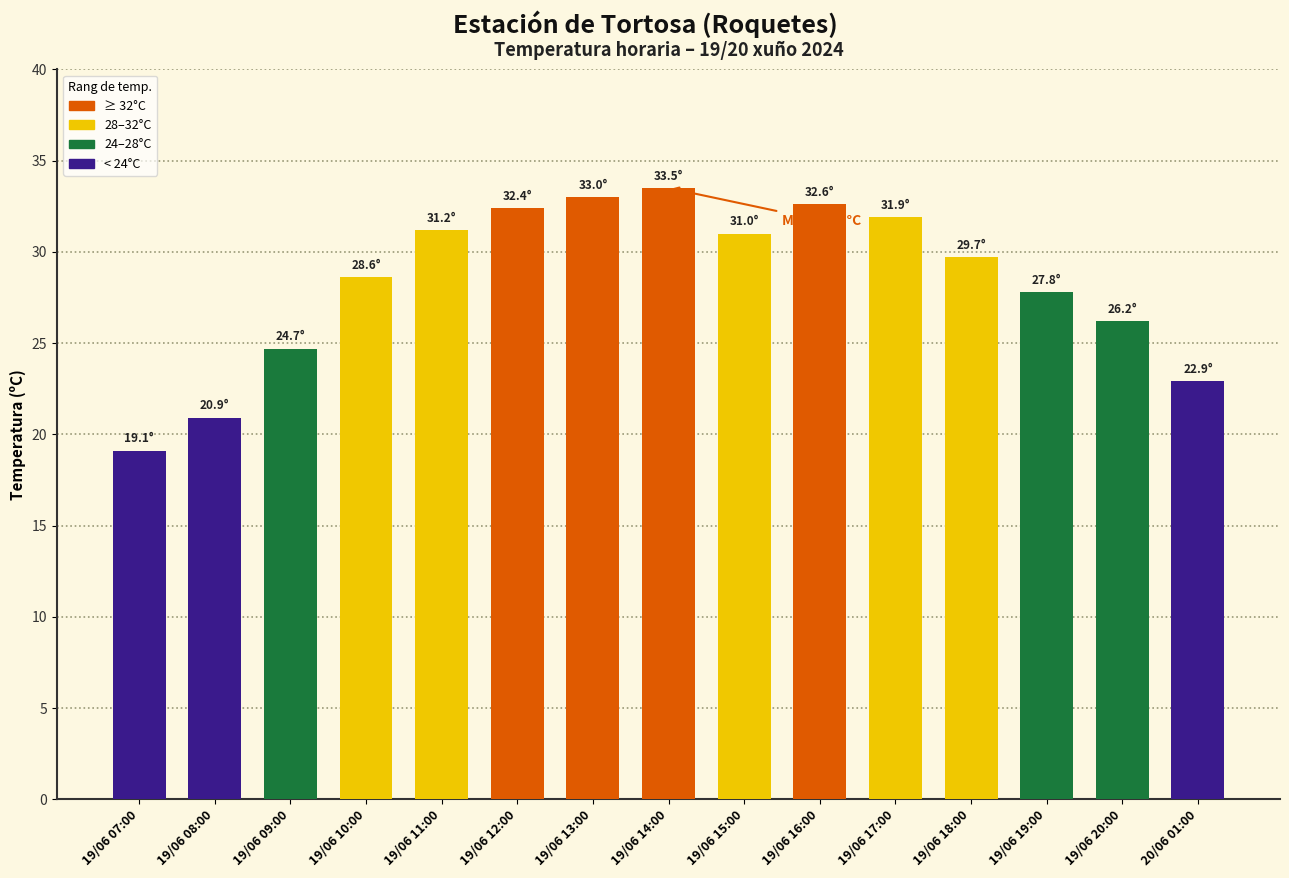

Are the bars grouped side by side (vs. stacked)?

No